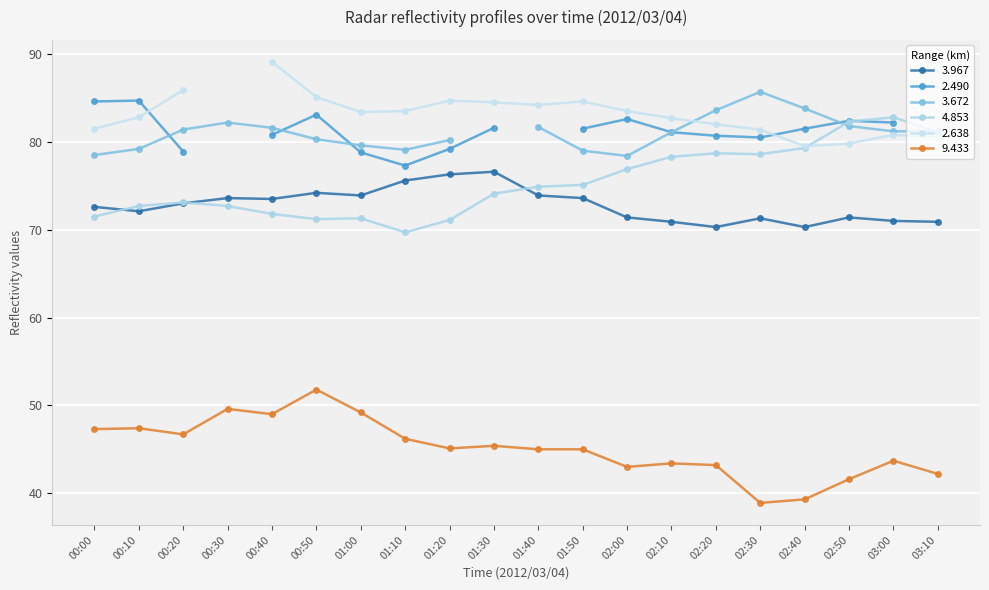

What is the difference between the 3.967 values at 00:40 and 02:30?

2.2